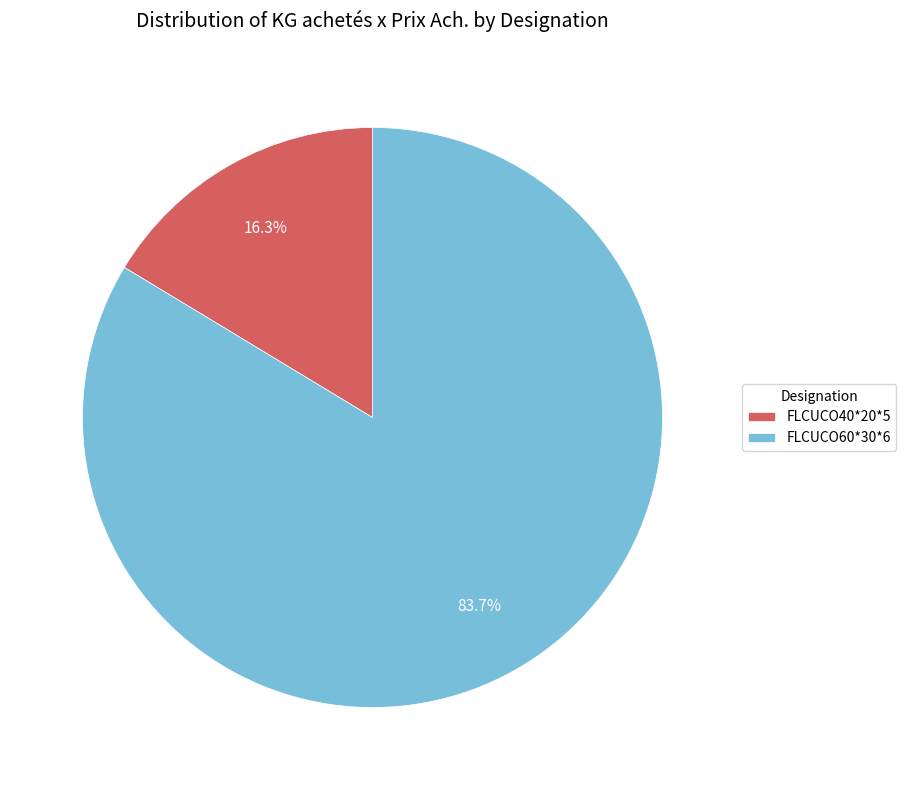

To the nearest percent, what is the difference between the largest and smallest slice percentages?

67%